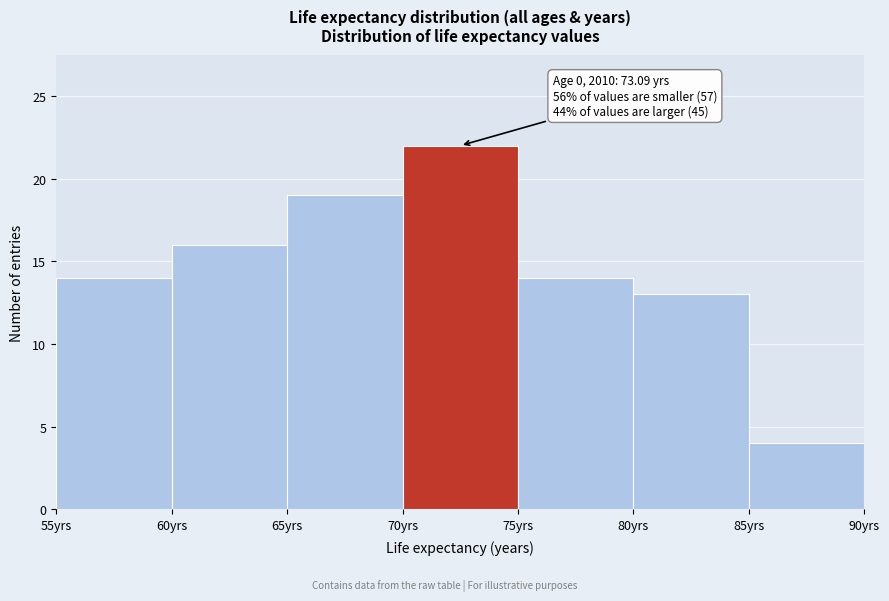

Over which range of the x-axis is the bar tallest?

70 to 75